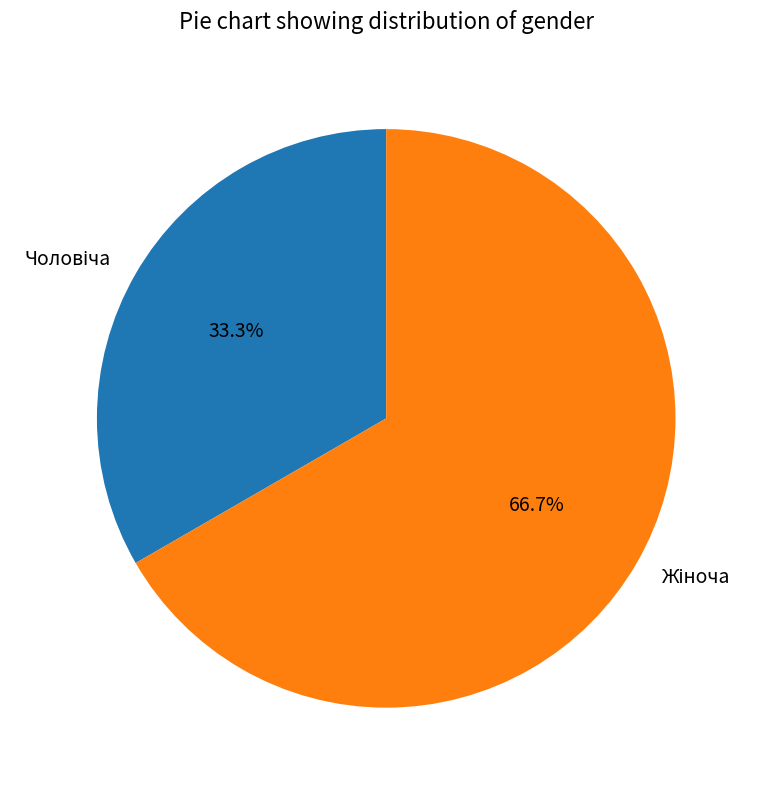

Is there any slice that represents more than half of the pie?

Yes